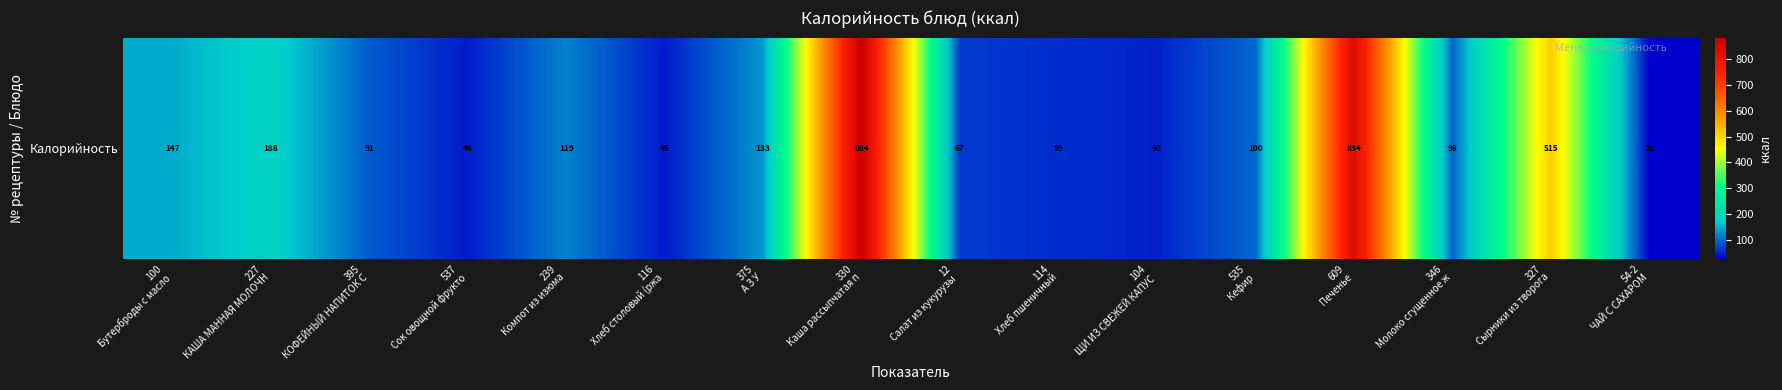

What is the sum of the values at 327
Сырники из творога and 609
Печенье?

1348.7